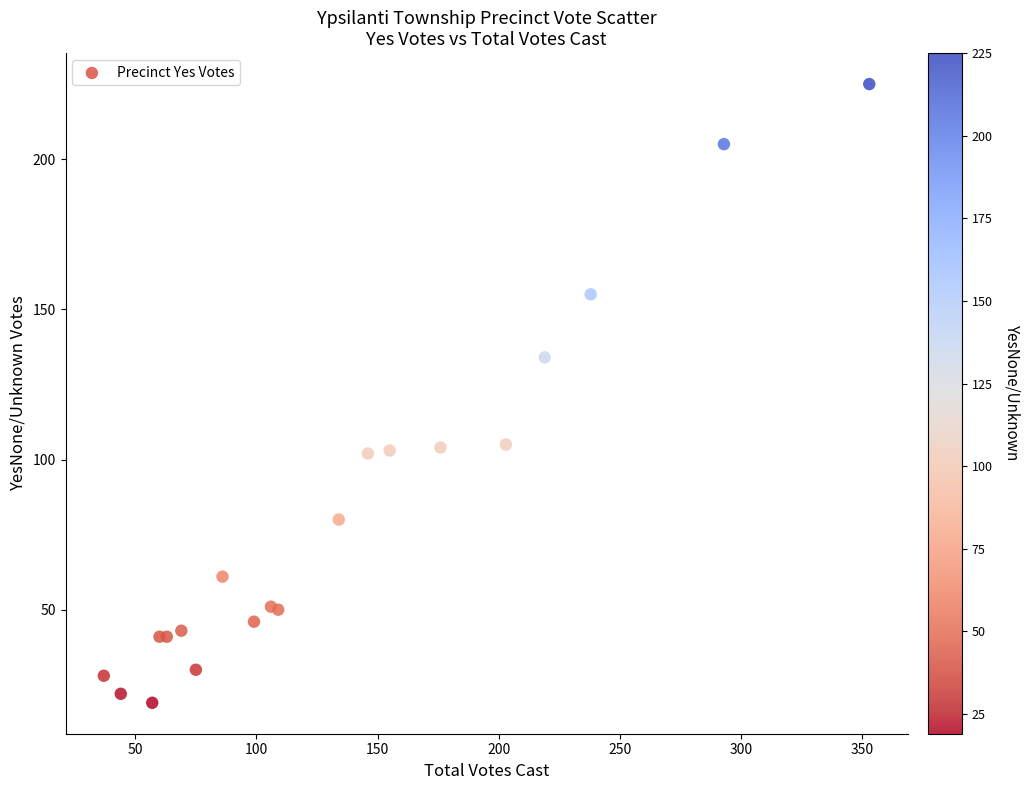

What Y value in the scatter plot is closest to 122?

134